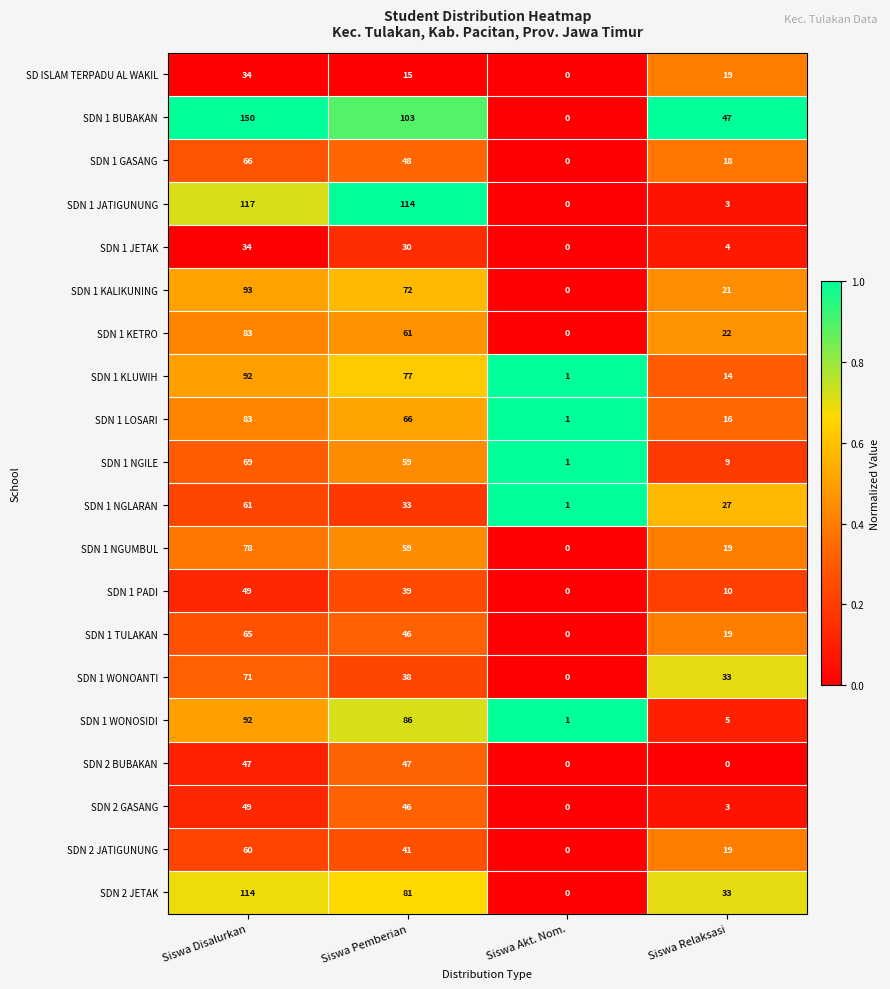

Which series has the largest range (max minus min)?

SDN 1 BUBAKAN